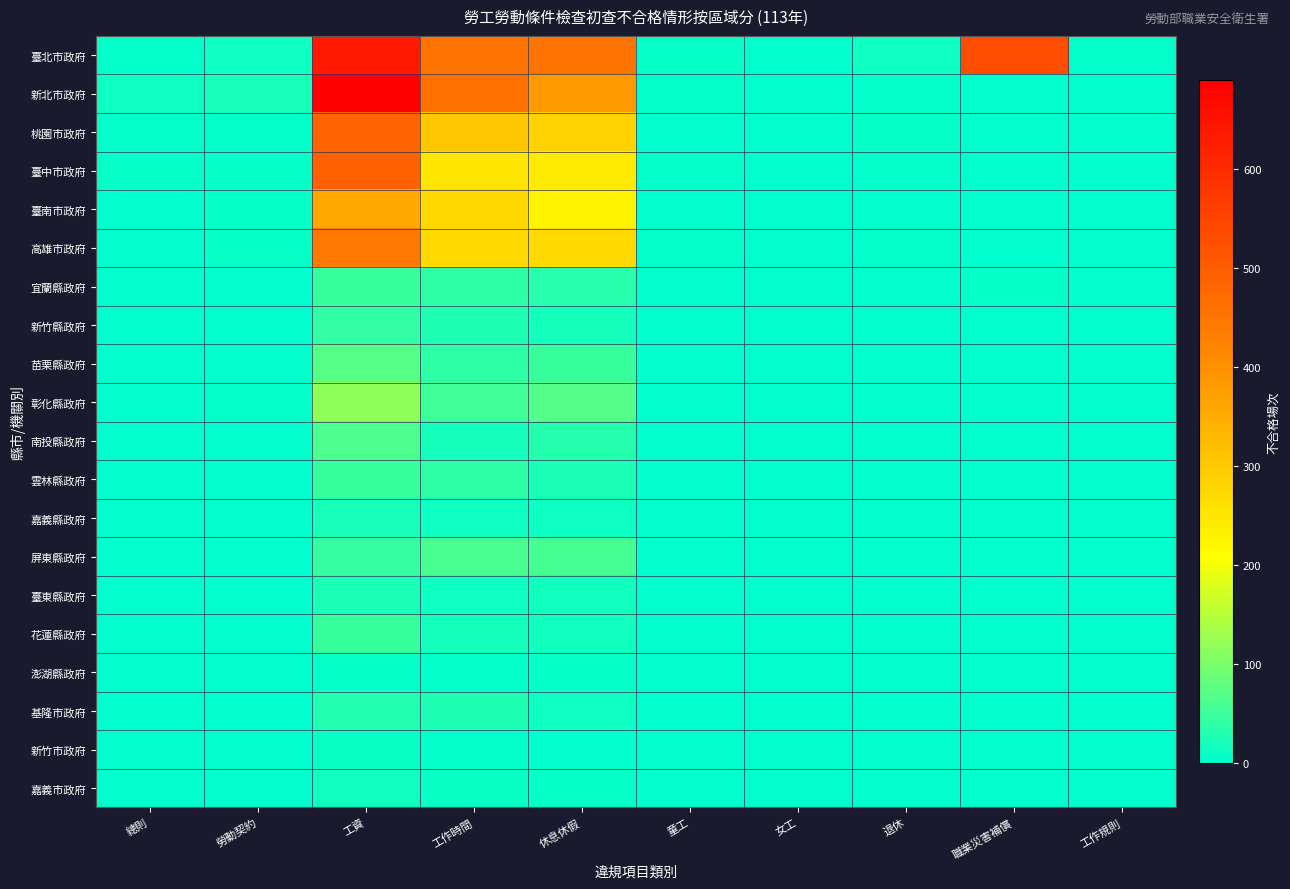

Reading right to left, transcribe all the data shown in this chart.

臺北市政府: 工作規則=5	職業災害補償=533	退休=13	女工=0	童工=6	休息休假=453	工作時間=454	工資=637	勞動契約=12	總則=4
新北市政府: 工作規則=0	職業災害補償=1	退休=5	女工=1	童工=5	休息休假=381	工作時間=462	工資=690	勞動契約=20	總則=12
桃園市政府: 工作規則=0	職業災害補償=0	退休=6	女工=0	童工=1	休息休假=284	工作時間=302	工資=486	勞動契約=3	總則=4
臺中市政府: 工作規則=0	職業災害補償=0	退休=4	女工=0	童工=4	休息休假=242	工作時間=252	工資=494	勞動契約=6	總則=7
臺南市政府: 工作規則=0	職業災害補償=0	退休=1	女工=1	童工=1	休息休假=227	工作時間=273	工資=356	勞動契約=6	總則=2
高雄市政府: 工作規則=0	職業災害補償=0	退休=5	女工=2	童工=3	休息休假=272	工作時間=270	工資=443	勞動契約=6	總則=1
宜蘭縣政府: 工作規則=0	職業災害補償=8	退休=1	女工=0	童工=0	休息休假=34	工作時間=40	工資=48	勞動契約=1	總則=0
新竹縣政府: 工作規則=0	職業災害補償=0	退休=0	女工=0	童工=0	休息休假=17	工作時間=25	工資=43	勞動契約=0	總則=0
苗栗縣政府: 工作規則=0	職業災害補償=0	退休=0	女工=0	童工=2	休息休假=47	工作時間=38	工資=71	勞動契約=0	總則=1
彰化縣政府: 工作規則=0	職業災害補償=1	退休=2	女工=1	童工=0	休息休假=70	工作時間=53	工資=116	勞動契約=3	總則=0
南投縣政府: 工作規則=0	職業災害補償=0	退休=0	女工=0	童工=0	休息休假=32	工作時間=18	工資=63	勞動契約=2	總則=0
雲林縣政府: 工作規則=0	職業災害補償=0	退休=1	女工=1	童工=0	休息休假=23	工作時間=38	工資=48	勞動契約=1	總則=0
嘉義縣政府: 工作規則=0	職業災害補償=0	退休=1	女工=0	童工=0	休息休假=11	工作時間=12	工資=19	勞動契約=0	總則=0
屏東縣政府: 工作規則=0	職業災害補償=0	退休=0	女工=0	童工=0	休息休假=58	工作時間=60	工資=45	勞動契約=1	總則=2
臺東縣政府: 工作規則=0	職業災害補償=0	退休=0	女工=0	童工=1	休息休假=14	工作時間=12	工資=24	勞動契約=1	總則=0
花蓮縣政府: 工作規則=0	職業災害補償=0	退休=0	女工=0	童工=0	休息休假=16	工作時間=17	工資=46	勞動契約=1	總則=0
澎湖縣政府: 工作規則=0	職業災害補償=1	退休=0	女工=0	童工=0	休息休假=6	工作時間=4	工資=6	勞動契約=0	總則=1
基隆市政府: 工作規則=0	職業災害補償=0	退休=1	女工=0	童工=0	休息休假=11	工作時間=25	工資=28	勞動契約=0	總則=0
新竹市政府: 工作規則=0	職業災害補償=0	退休=1	女工=0	童工=0	休息休假=2	工作時間=4	工資=10	勞動契約=0	總則=0
嘉義市政府: 工作規則=0	職業災害補償=0	退休=0	女工=0	童工=0	休息休假=8	工作時間=9	工資=14	勞動契約=0	總則=0